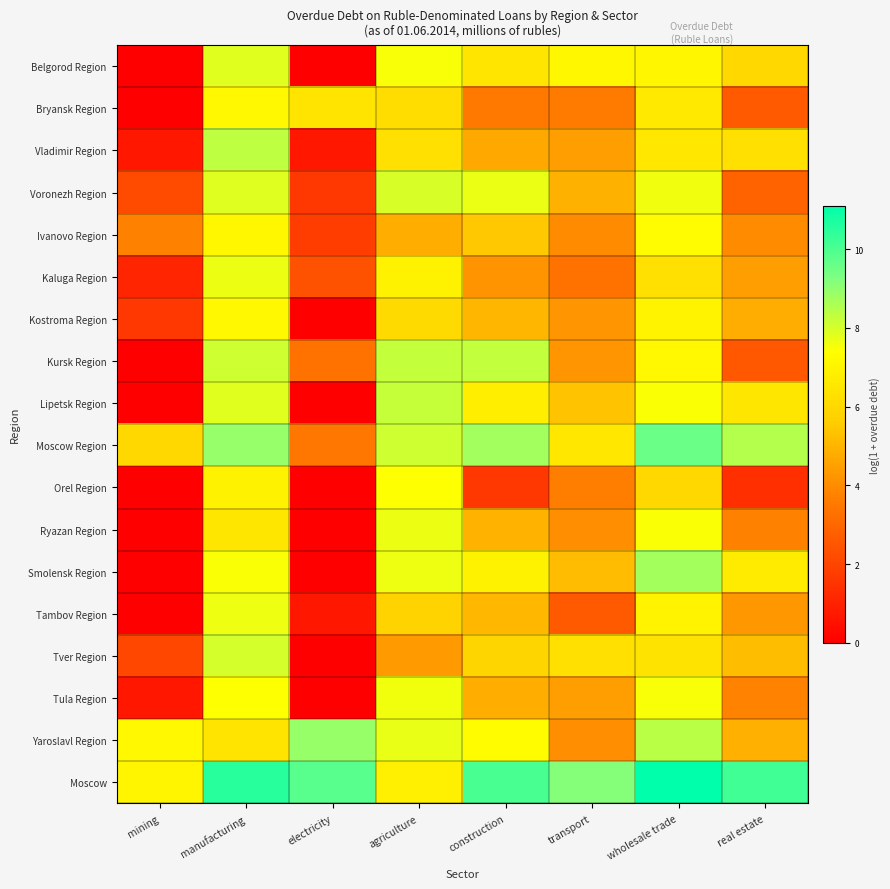

What is the spread (max minus min) of values at agriculture?

3.9